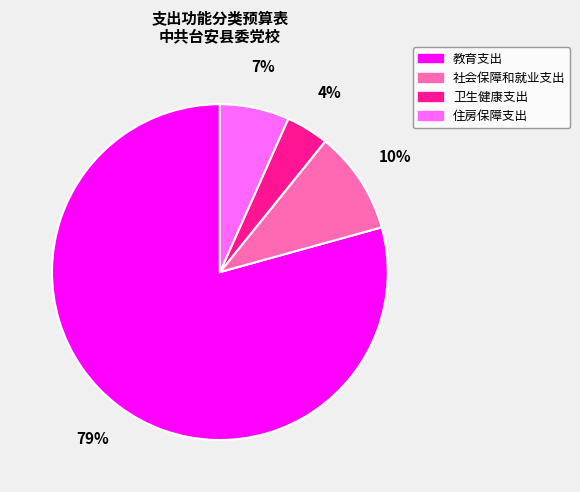

True or false: 社会保障和就业支出 accounts for 10% of the total.

True